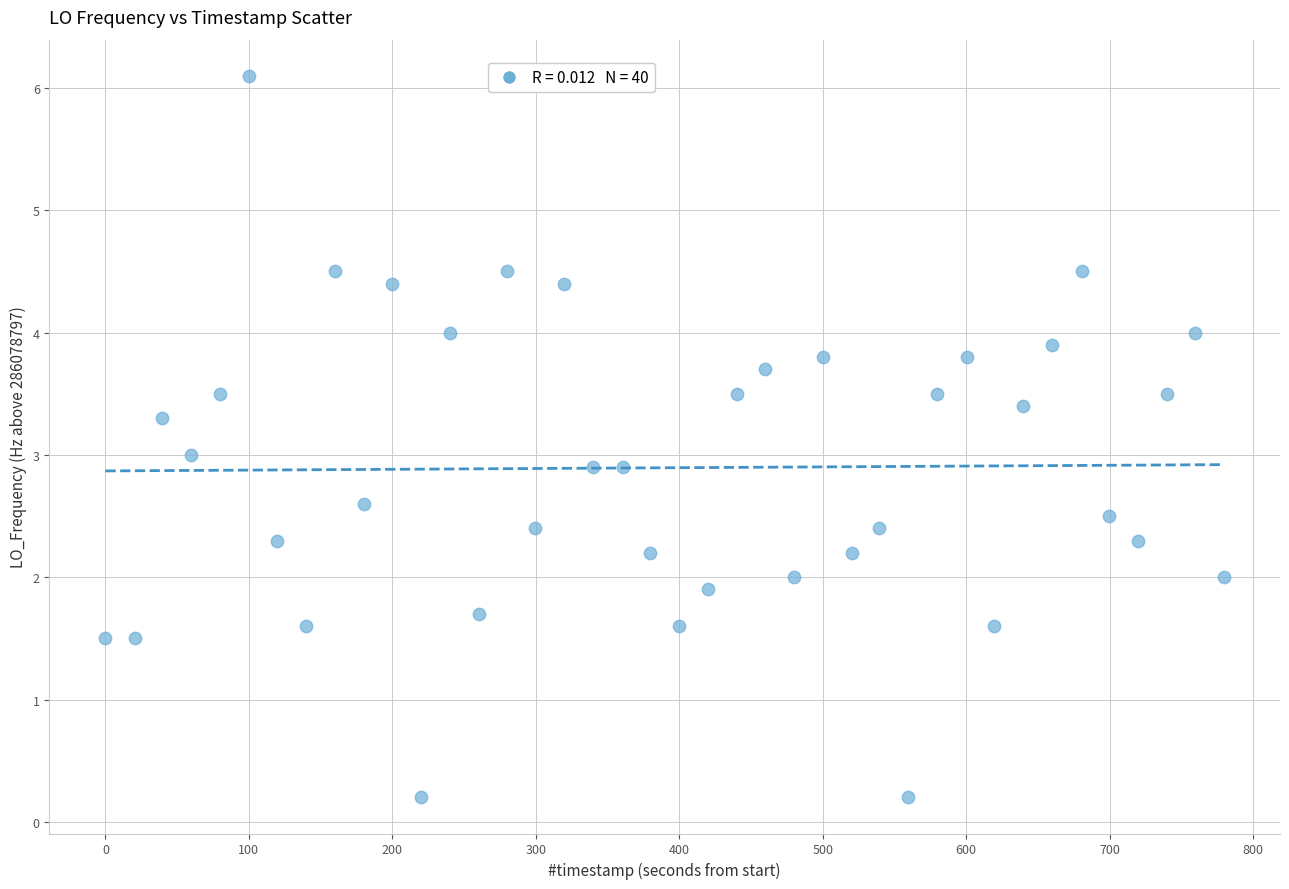

What is the range of X values (max minus min)?

779.8